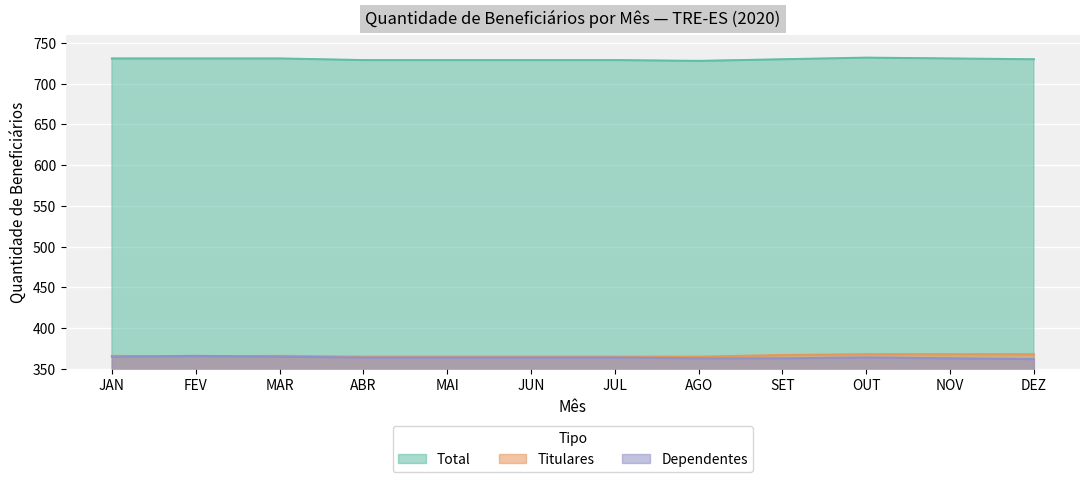

At which category is the sum across all series the highest?

OUT